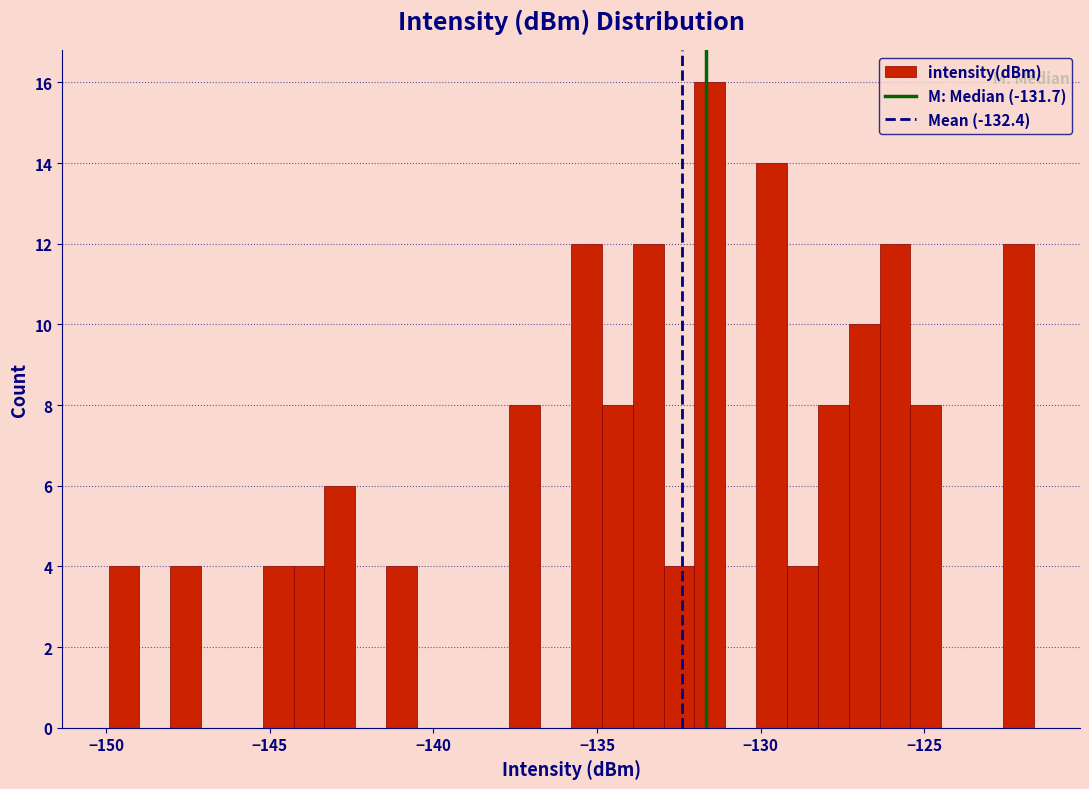

Read against the x-axis, roughly where is the centre of the tallest bar?

-131.5